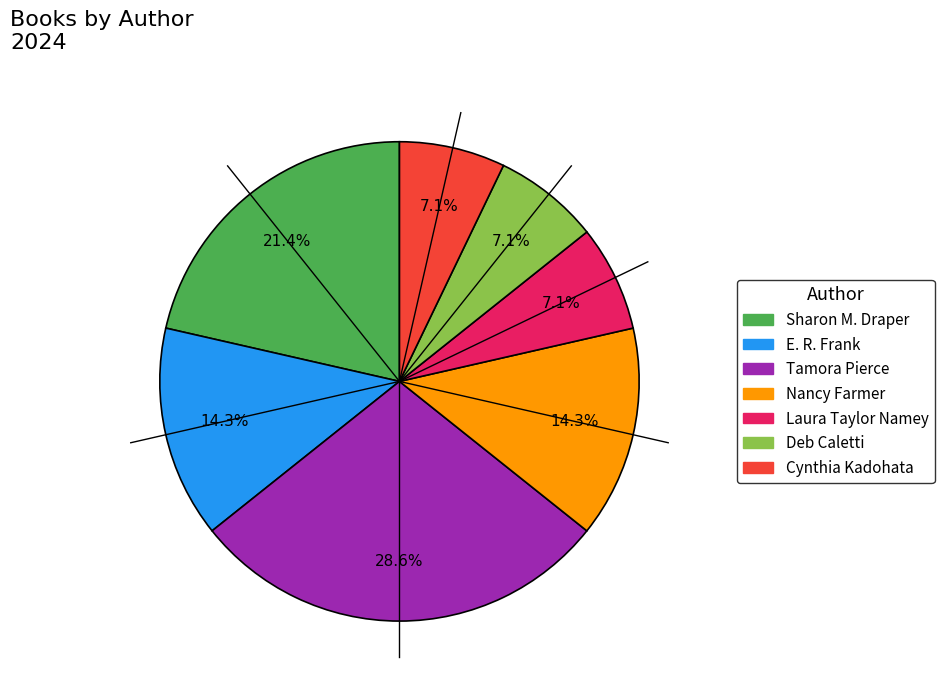

Does any single category account for the majority?

No